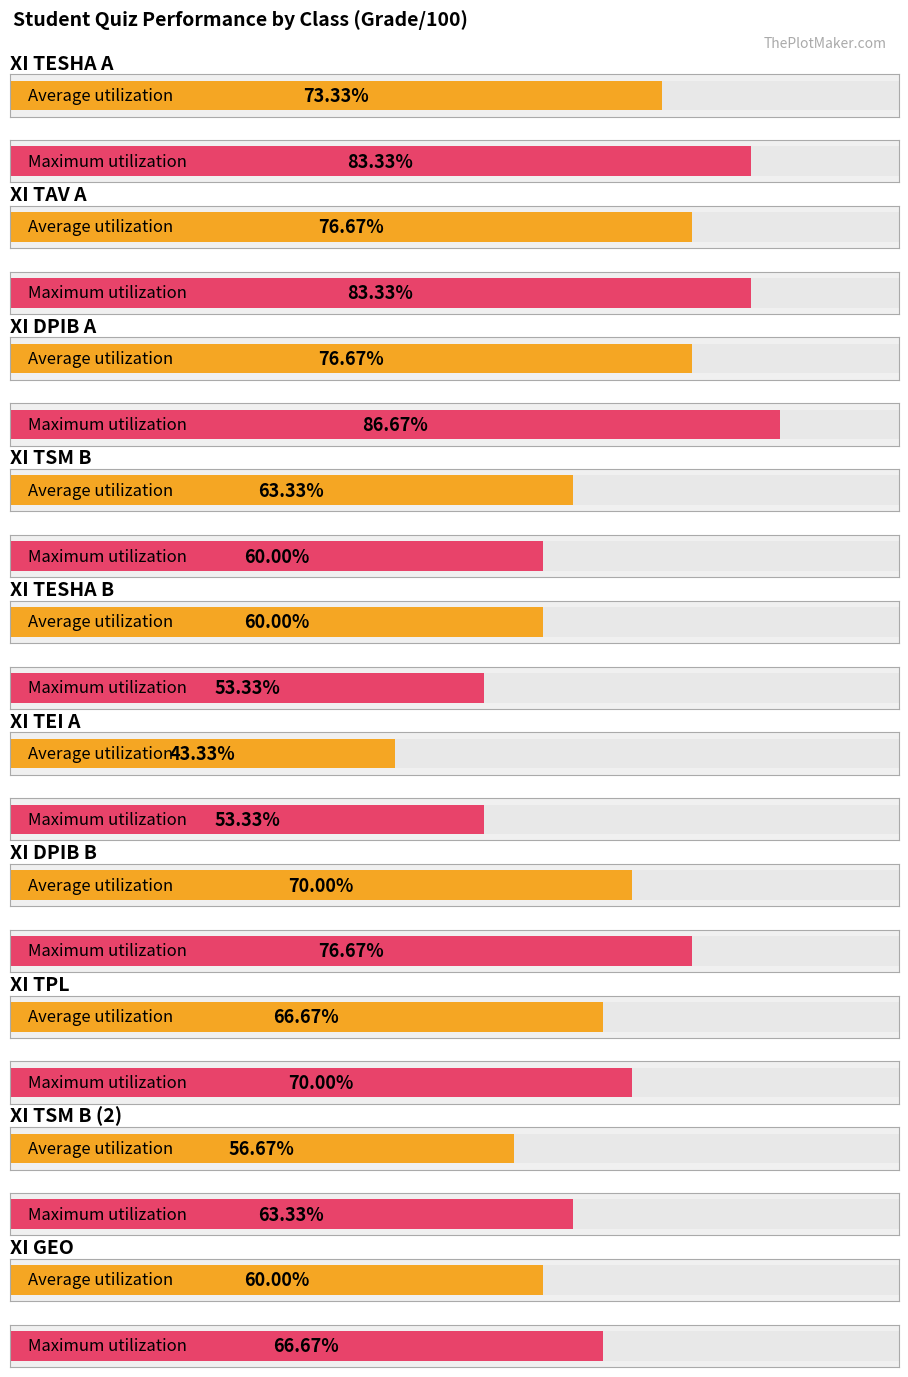

What position from the right is XI TESHA A?

10